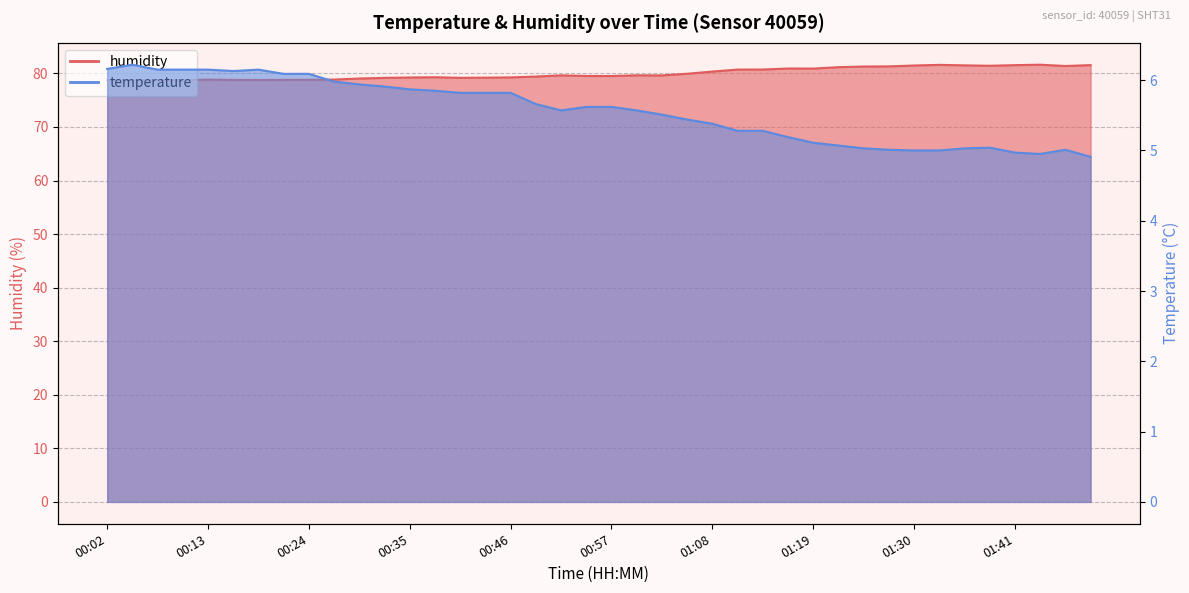

True or false: temperature and humidity cross at least once.

False